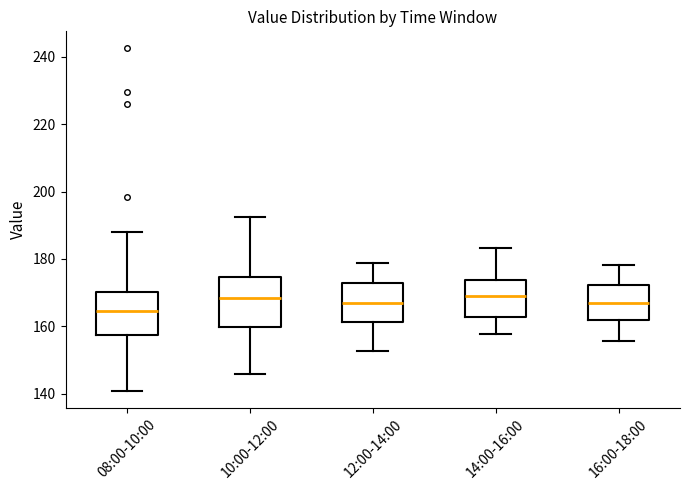

Where does the upper whisker of the box for 08:00-10:00 end on the y-axis? The values are not printed on the chart, so give them approximately, as read against the axis.

188